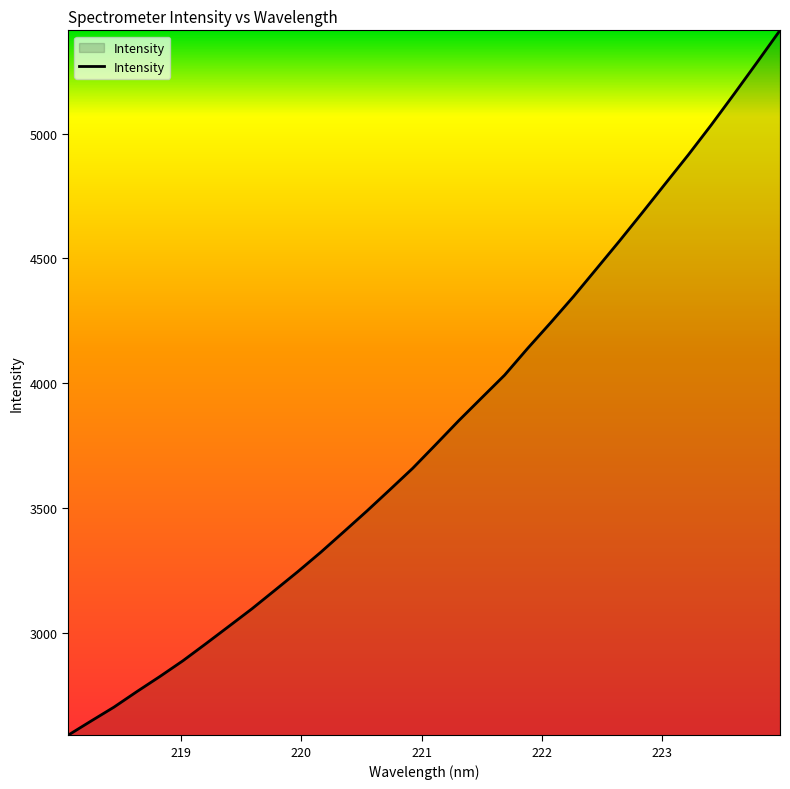

Reading left to right, extract all data points from this chart.

2591.0	2647.8	2703.7	2766.1	2826.5	2889.4	2957.8	3027.4	3097.3	3171.6	3246.3	3324.1	3405.9	3488.5	3573.9	3660.2	3754.8	3850.4	3941.9	4032.9	4139.7	4242.2	4347.5	4458.3	4569.5	4683.5	4799.3	4914.4	5034.1	5158.5	5285.1	5413.3